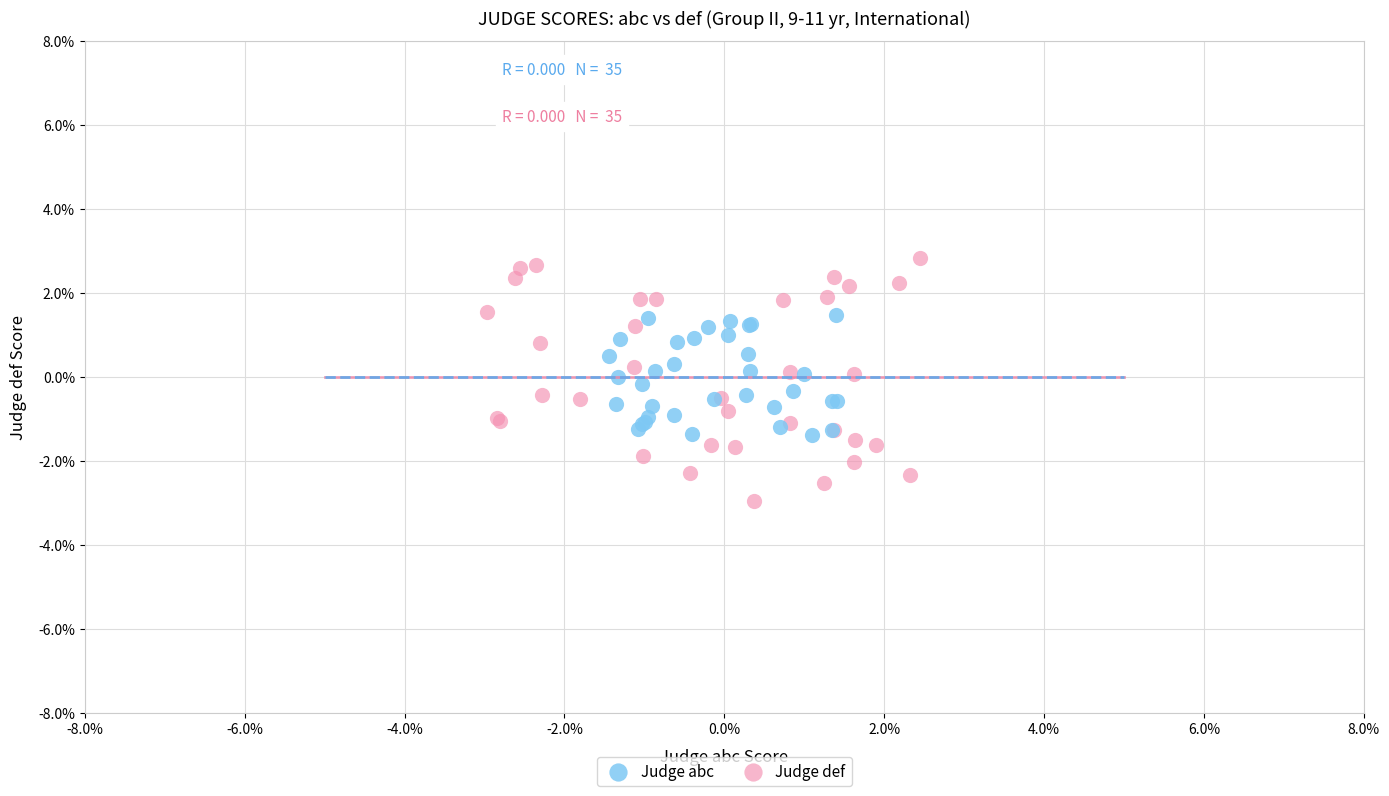

Which series contains the lowest Y value?

Judge def